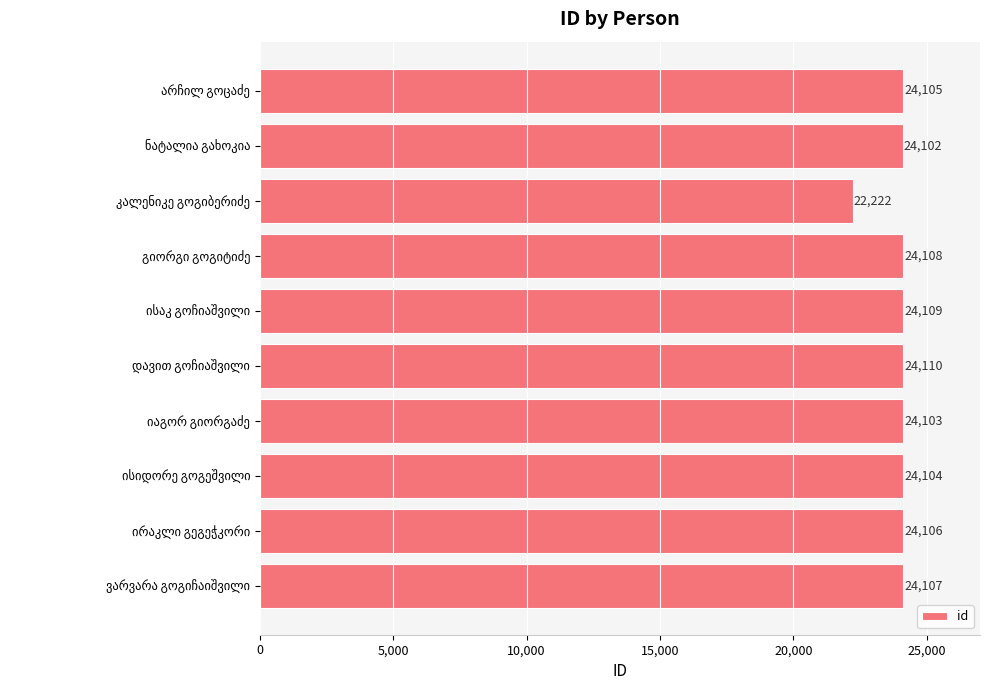

Does the chart contain stacked bars?

No